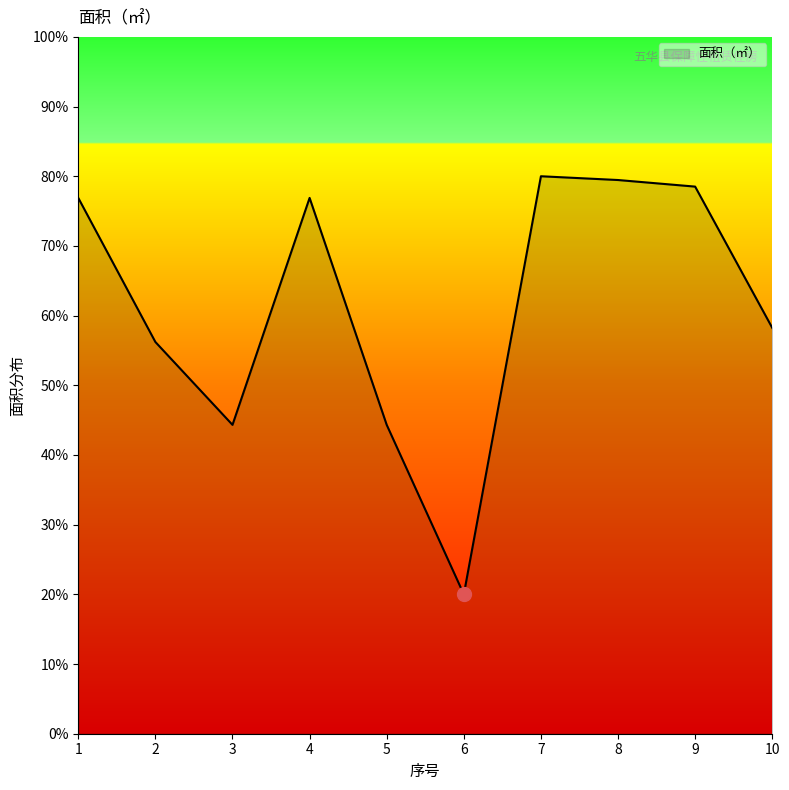

What is the average value?

61.5